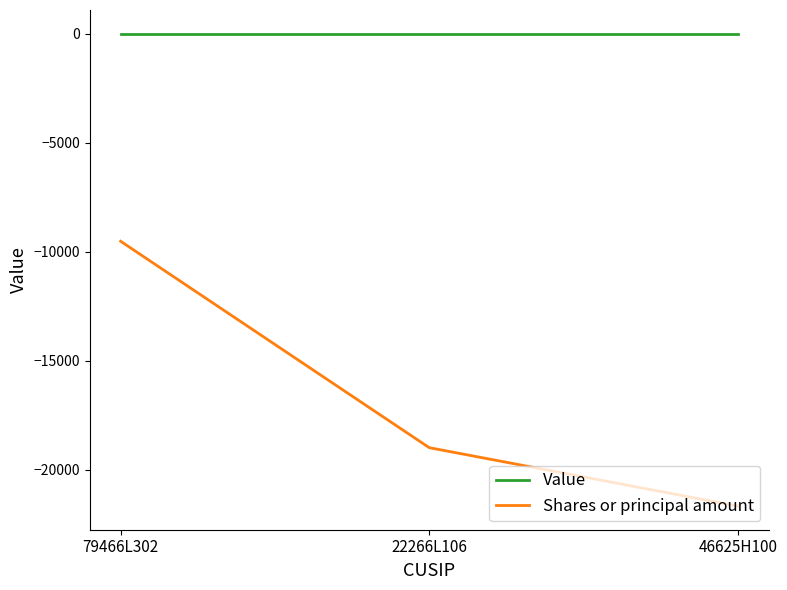

At 79466L302, list the series in order from largest to smallest.

Value, Shares or principal amount